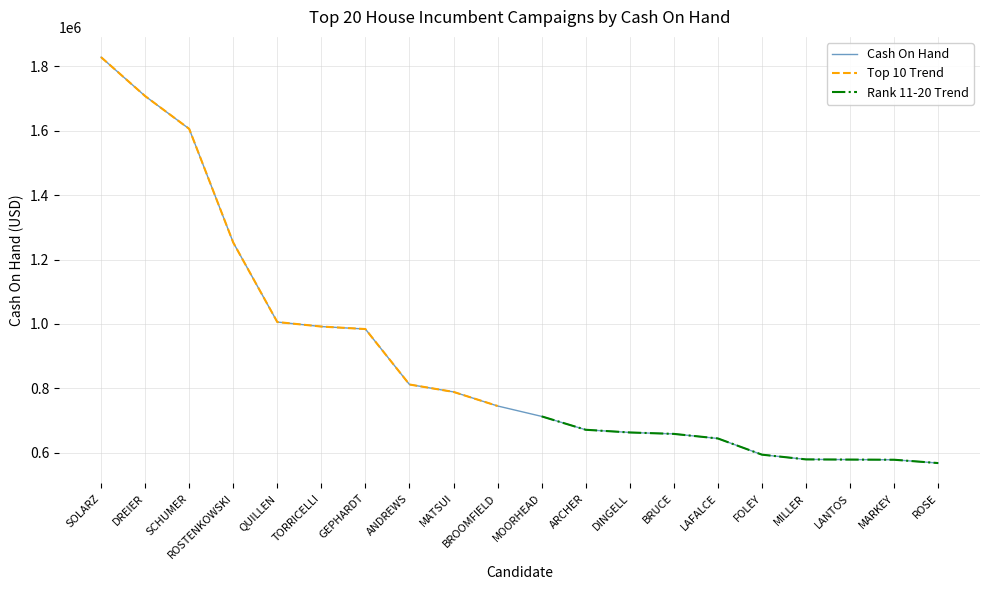

Does the chart have visible grid lines?

Yes